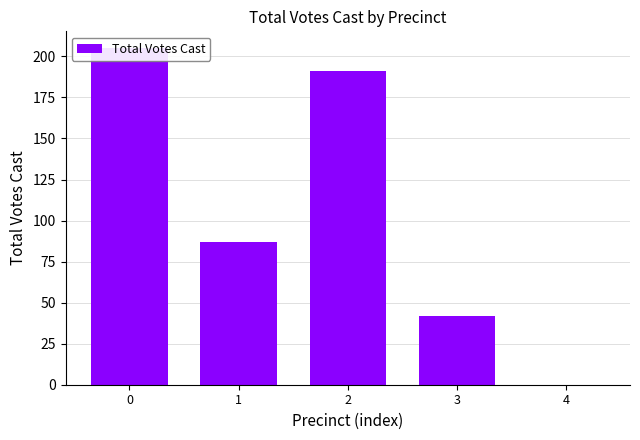

What is the value of the 2nd bar from the left?

87